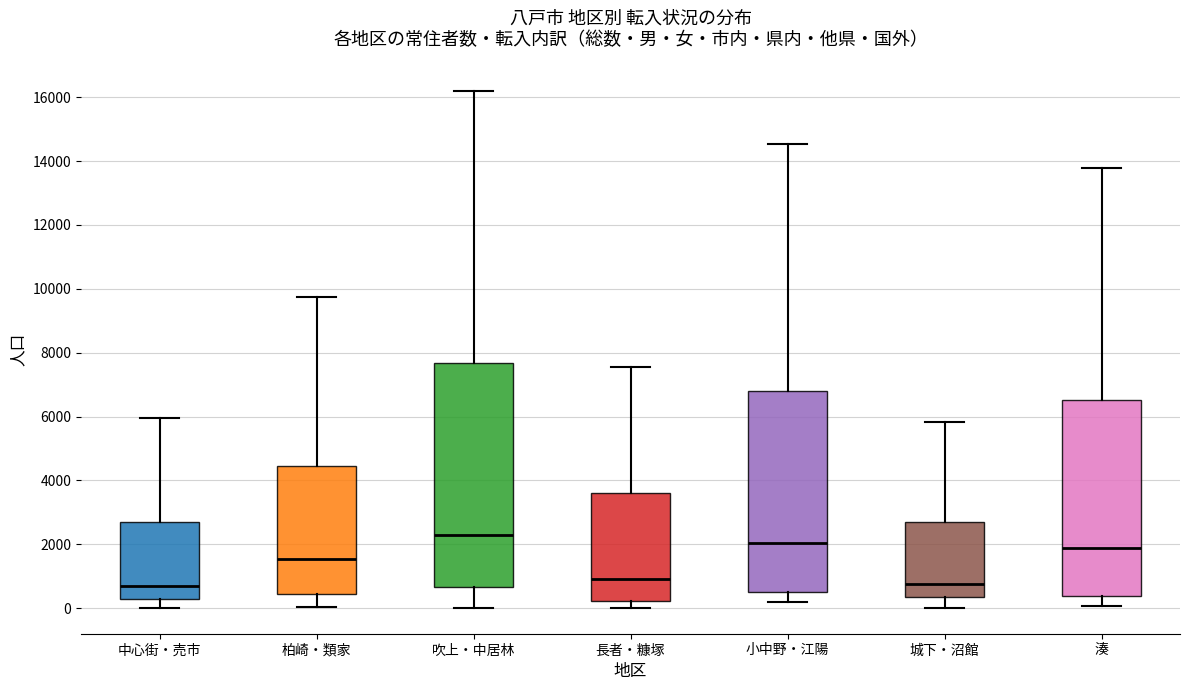

Which box is the tallest, from its lower edge to its upper edge?

吹上・中居林